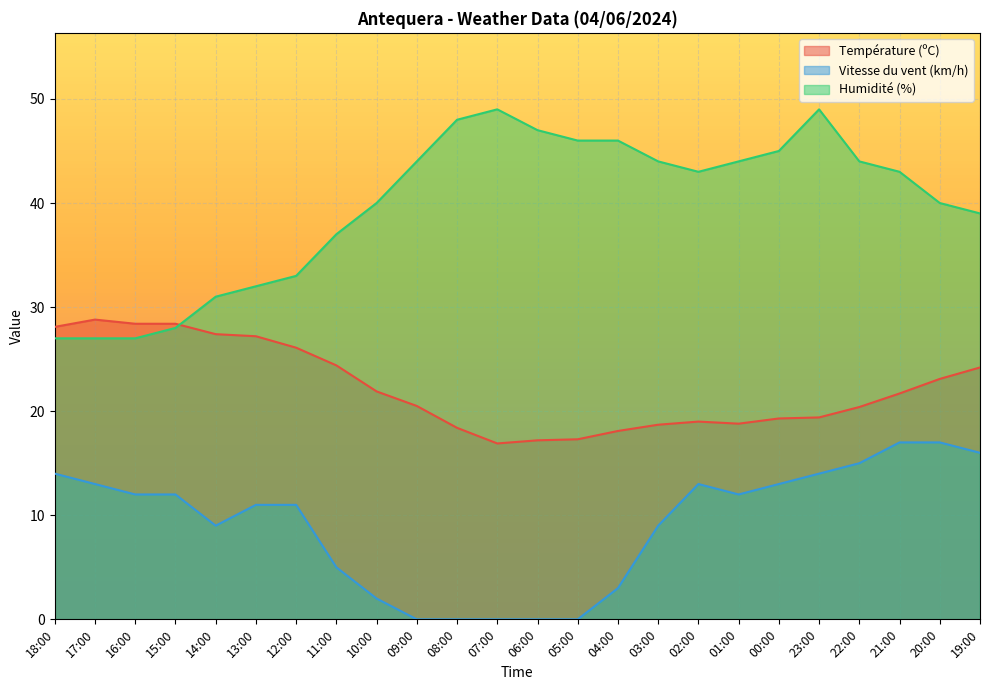

True or false: Vitesse du vent (km/h) has a value of 3.0 at 04:00.

True